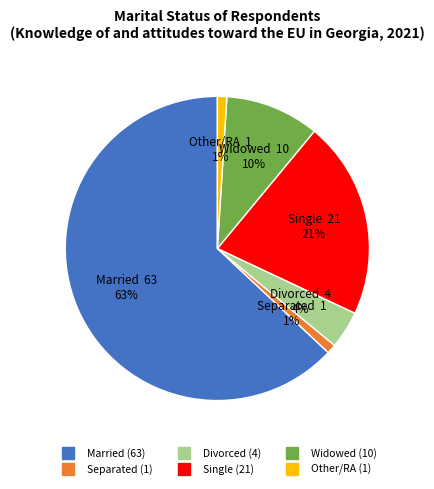

To the nearest percent, what percentage of the pie is Single?

21%